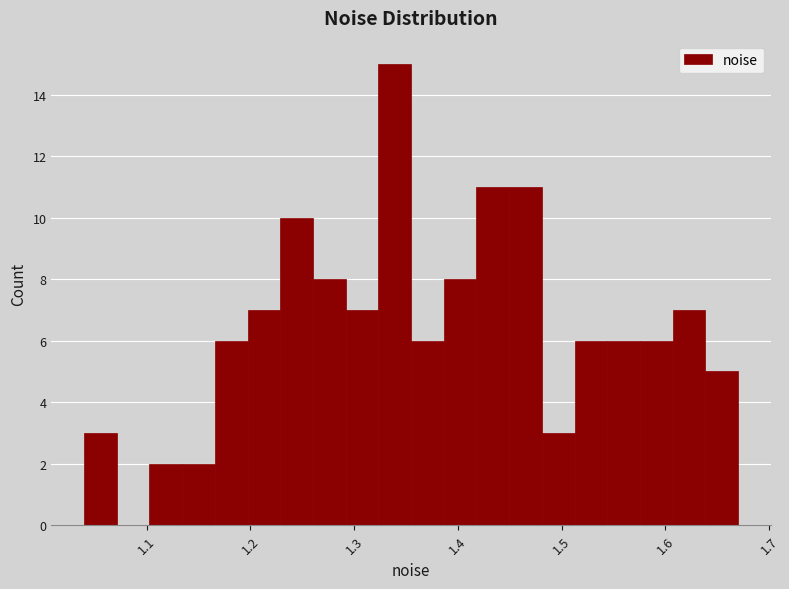

Around what value on the x-axis is the tallest bar? Give the approximate position of its centre, as read against the axis.

1.34